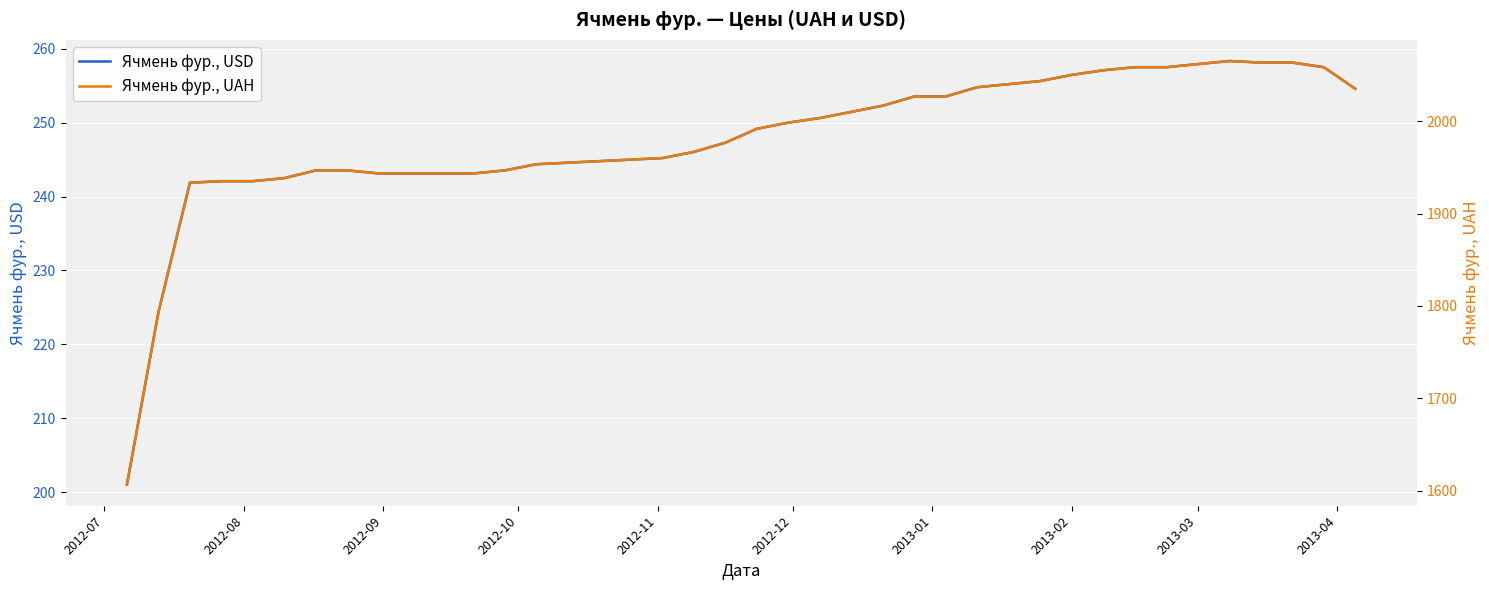

What is the maximum value for Ячмень фур., USD?

258.4